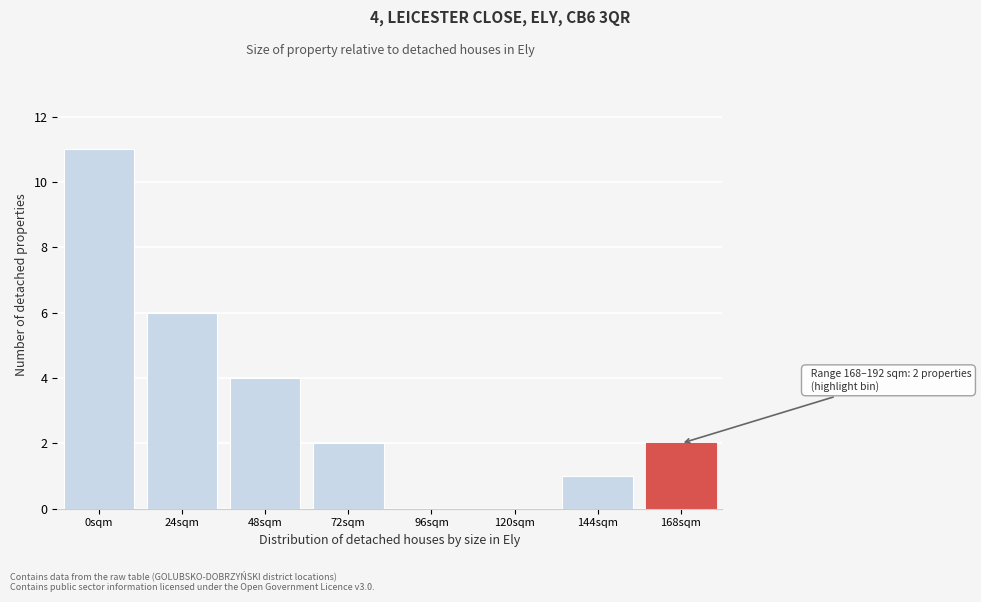

Reading left to right, extract all data points from this chart.

0sqm=11	24sqm=6	48sqm=4	72sqm=2	96sqm=0	120sqm=0	144sqm=1	168sqm=2